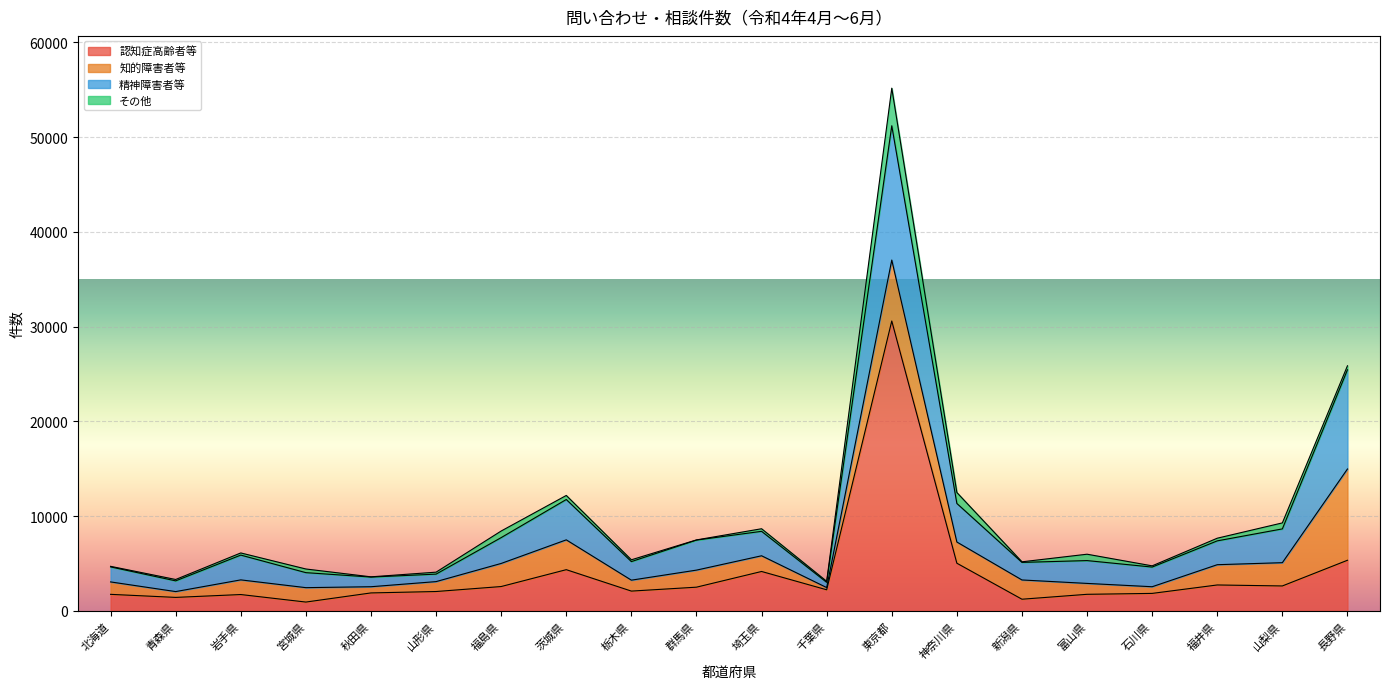

Which series has the largest total across all categories?

認知症高齢者等